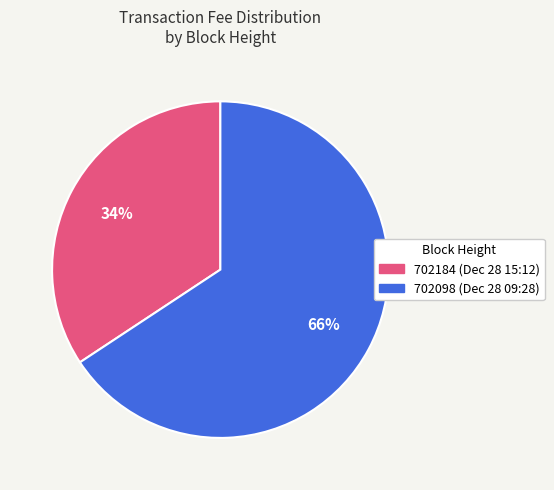

True or false: 702184 accounts for 49% of the total.

False